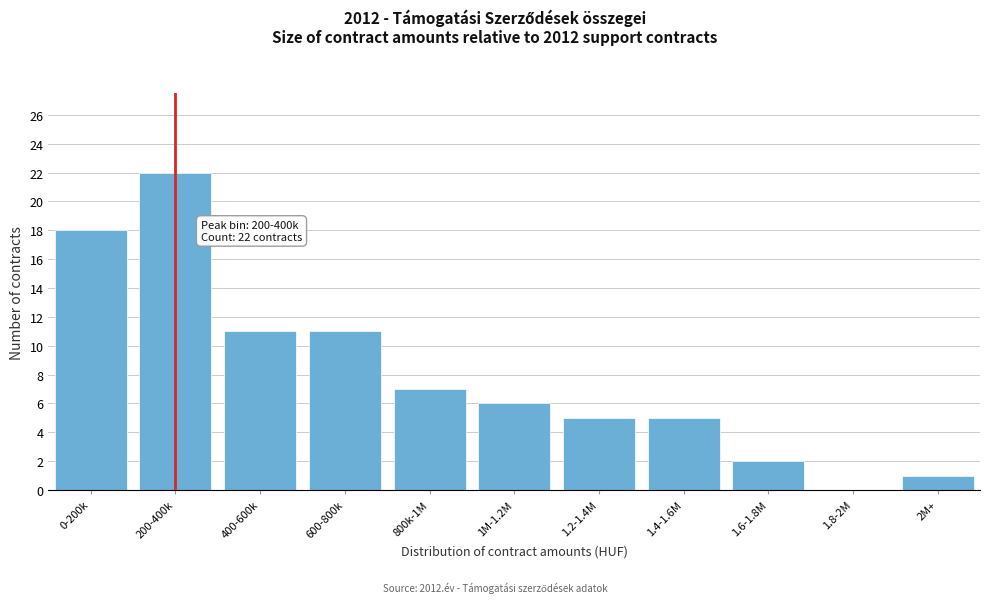

Reading left to right, transcribe all the data shown in this chart.

0-200k=18	200-400k=22	400-600k=11	600-800k=11	800k-1M=7	1M-1.2M=6	1.2-1.4M=5	1.4-1.6M=5	1.6-1.8M=2	1.8-2M=0	2M+=1